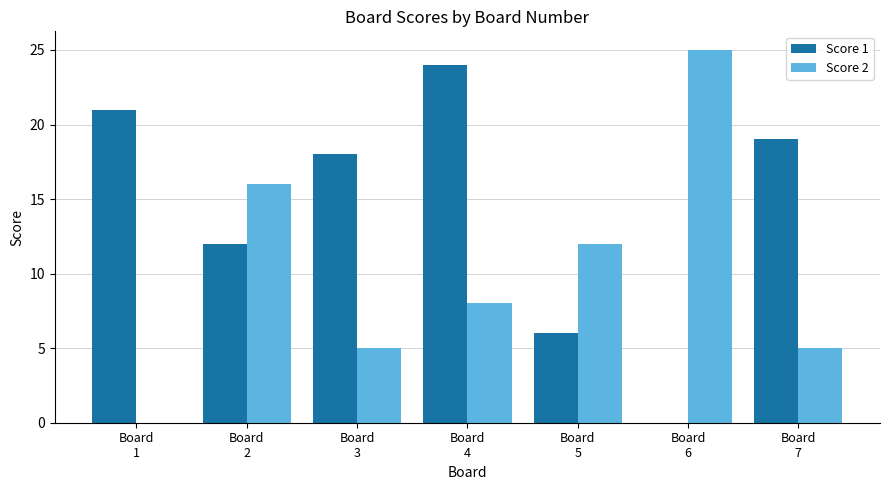

What is the maximum value for Score 2?

25